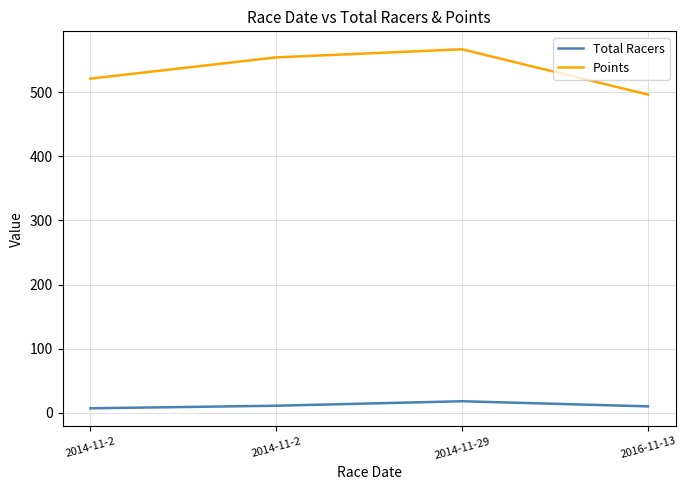

Count the number of data series in this chart.

2